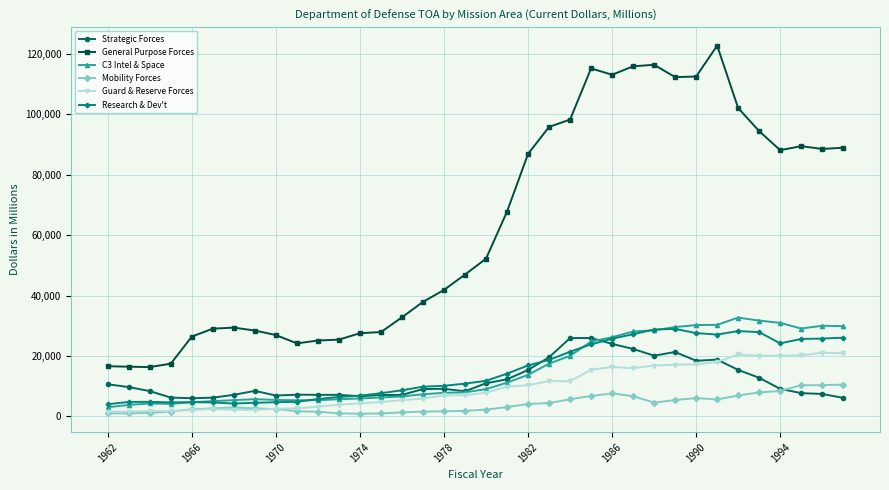

Which series has the widest spread of values?

General Purpose Forces